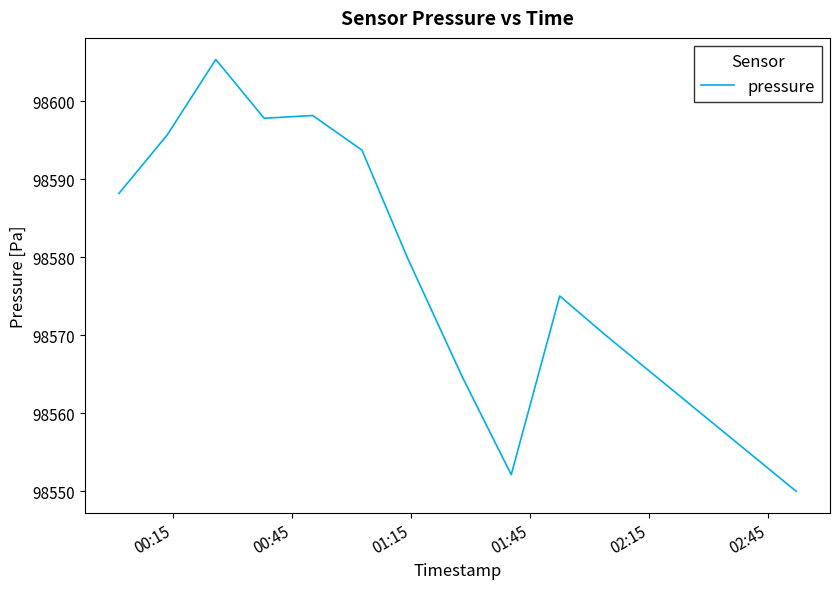

What is the difference between the maximum and minimum values?

55.3